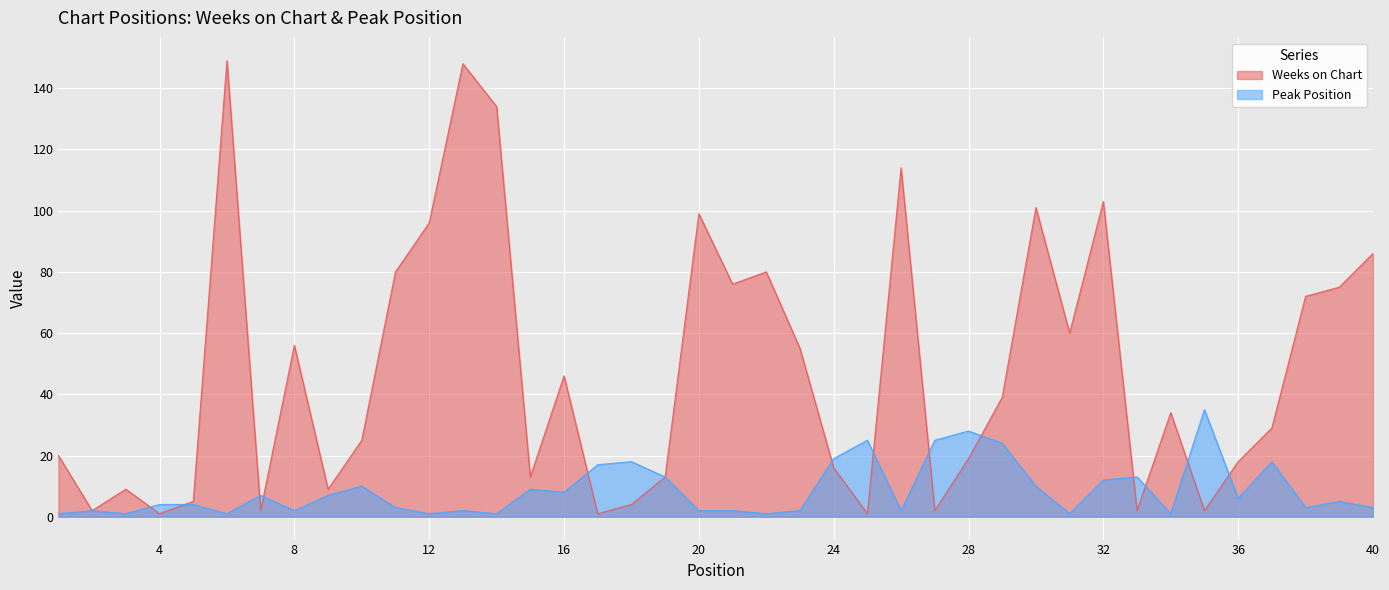

What is the total value across all series at 33?

15